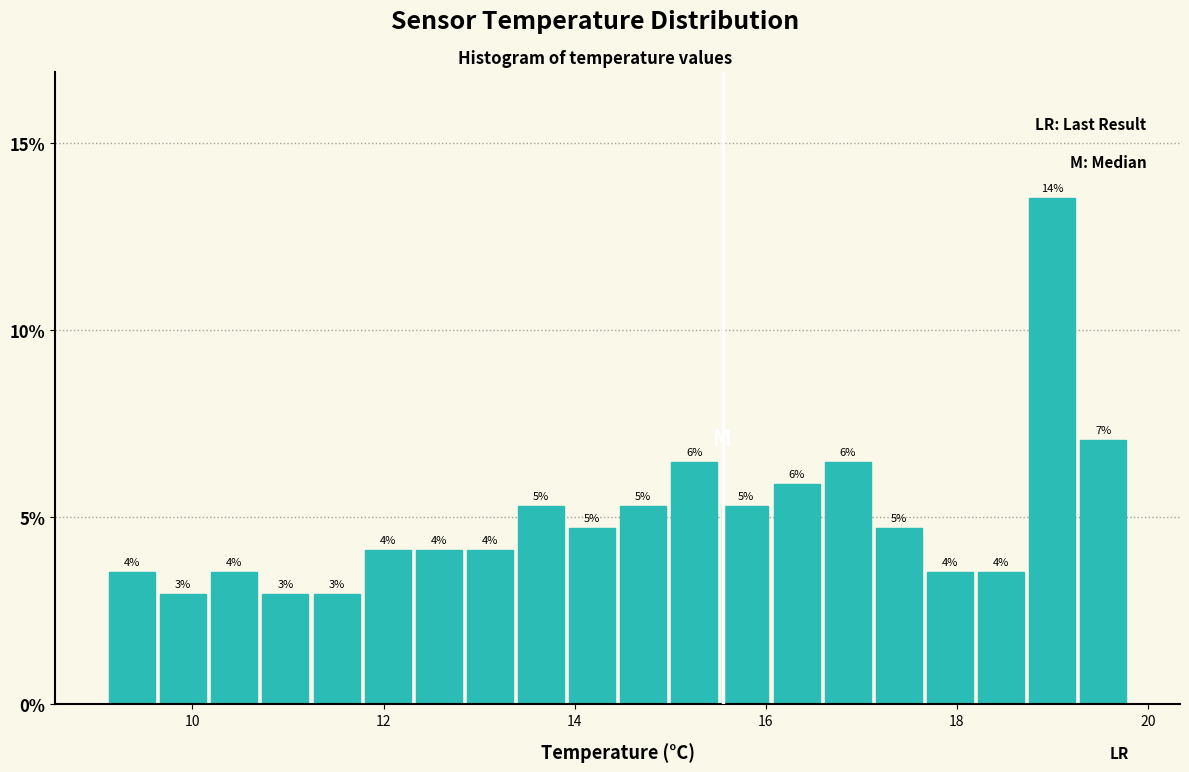

Around what value on the x-axis is the tallest bar? Give the approximate position of its centre, as read against the axis.

19.0